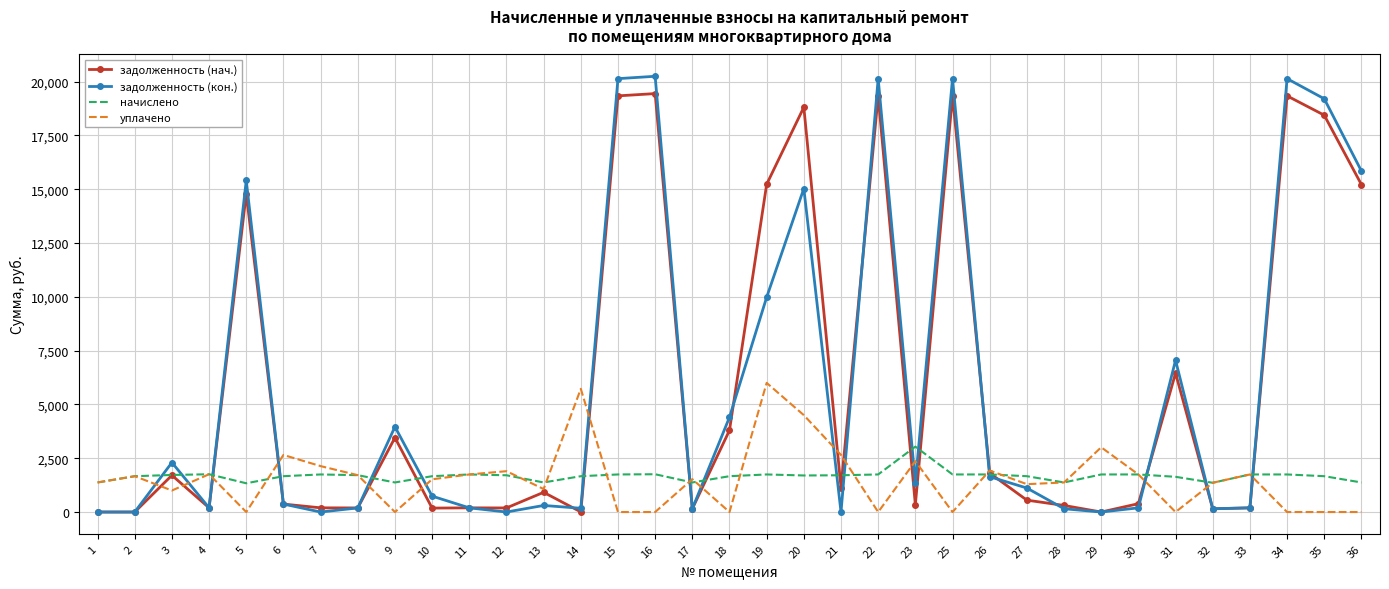

The value of уплачено at 4 is 1755.4. True or false?

True